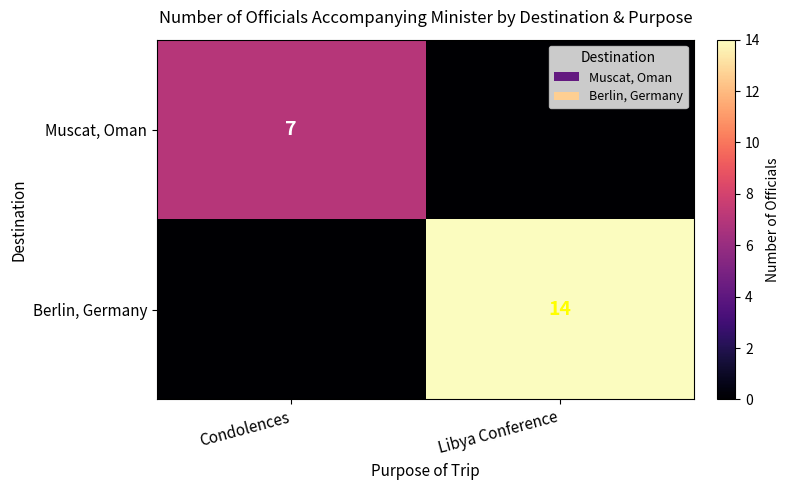

The Berlin, Germany series shows 21 at Libya Conference. True or false?

False